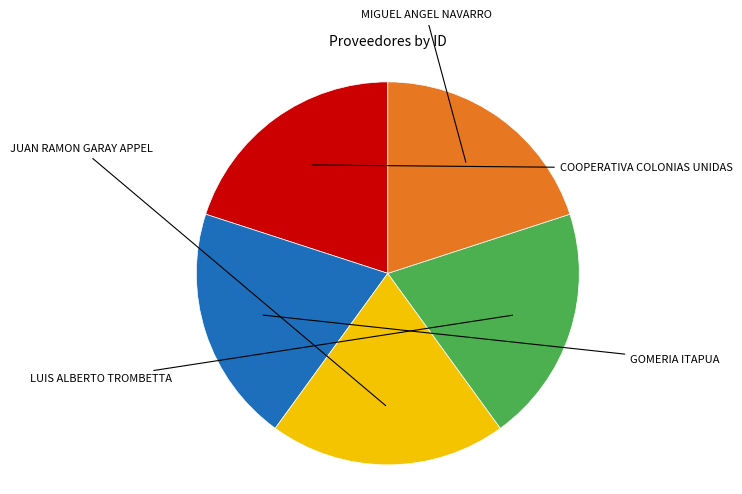

Is there any slice that represents more than half of the pie?

No